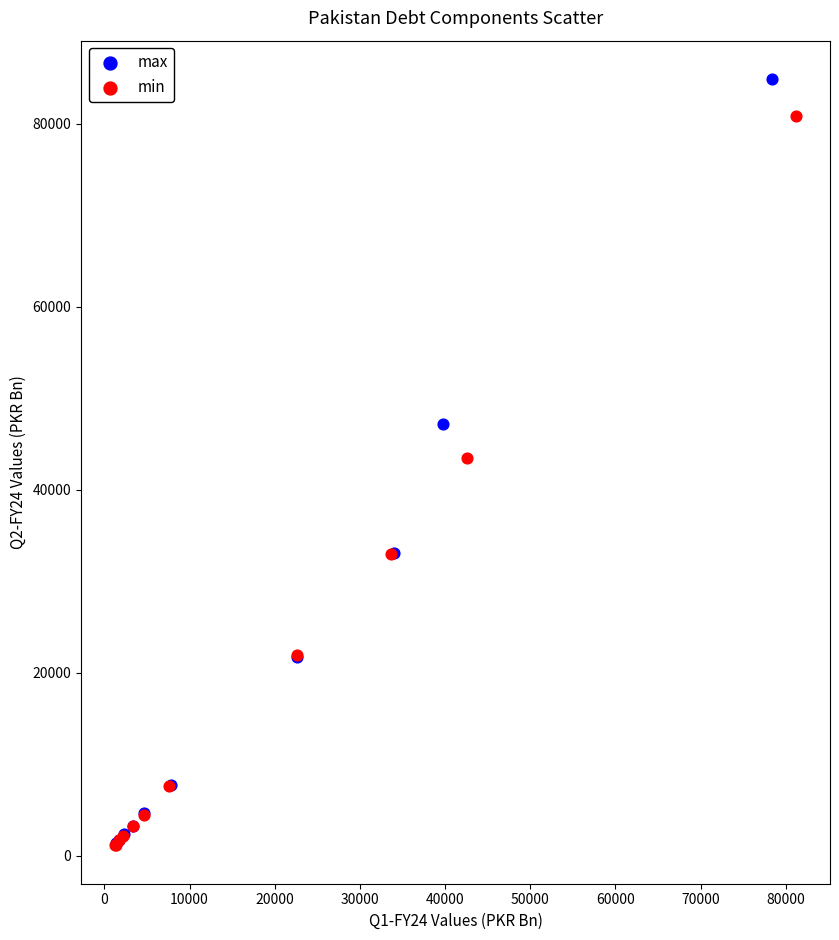

Which series reaches the maximum Y coordinate?

max